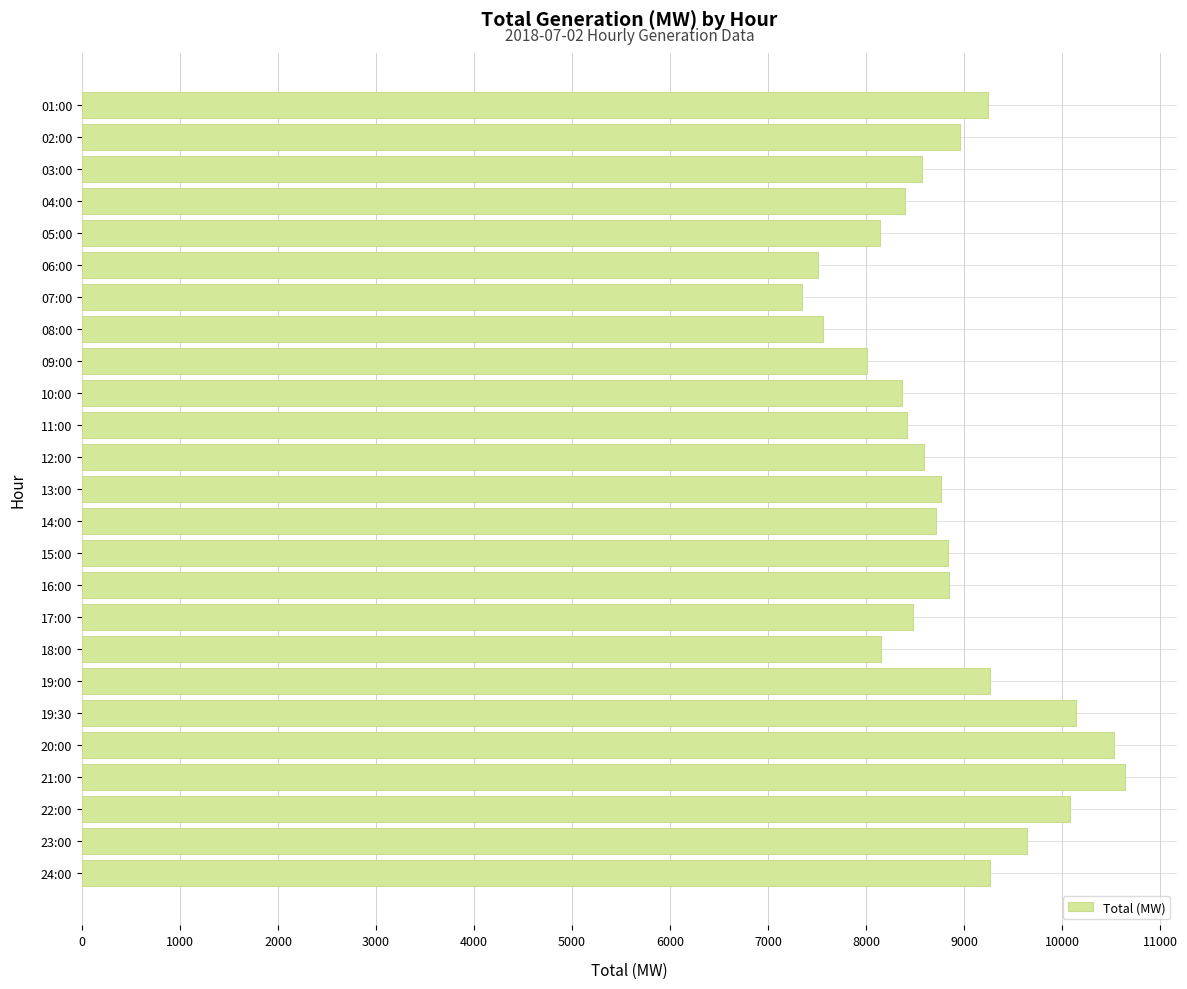

How many values are below 8719?

12